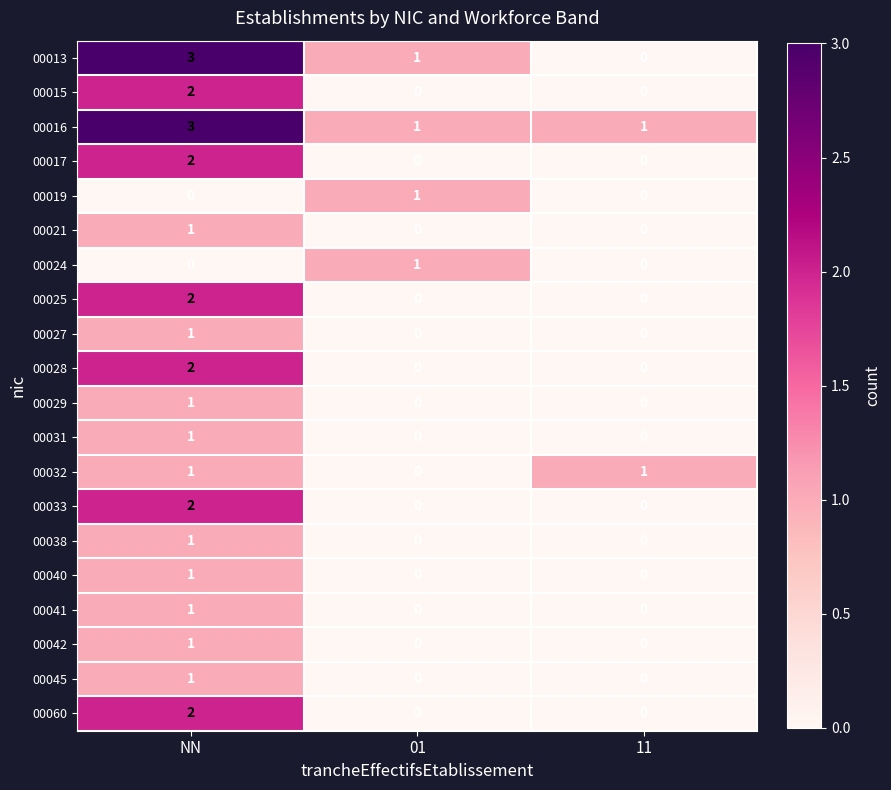

How many distinct data groups are displayed?

20